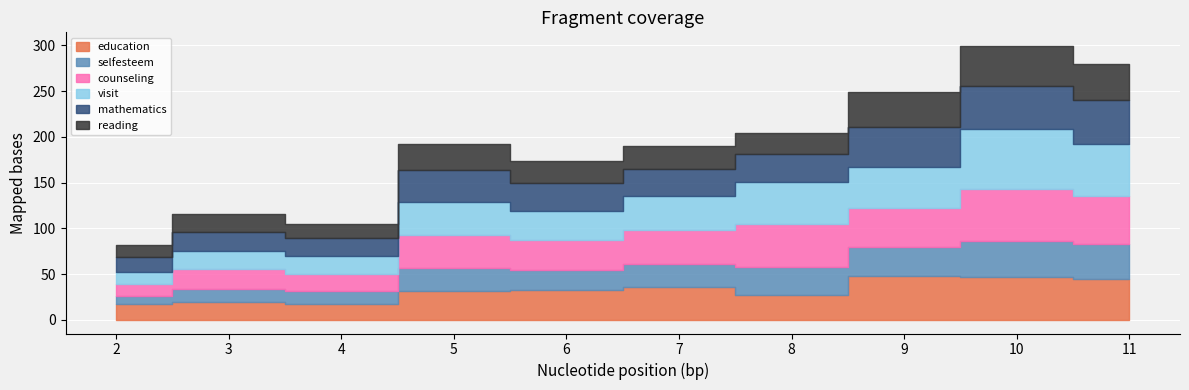

True or false: reading has a value of 10.4 at 5.

False